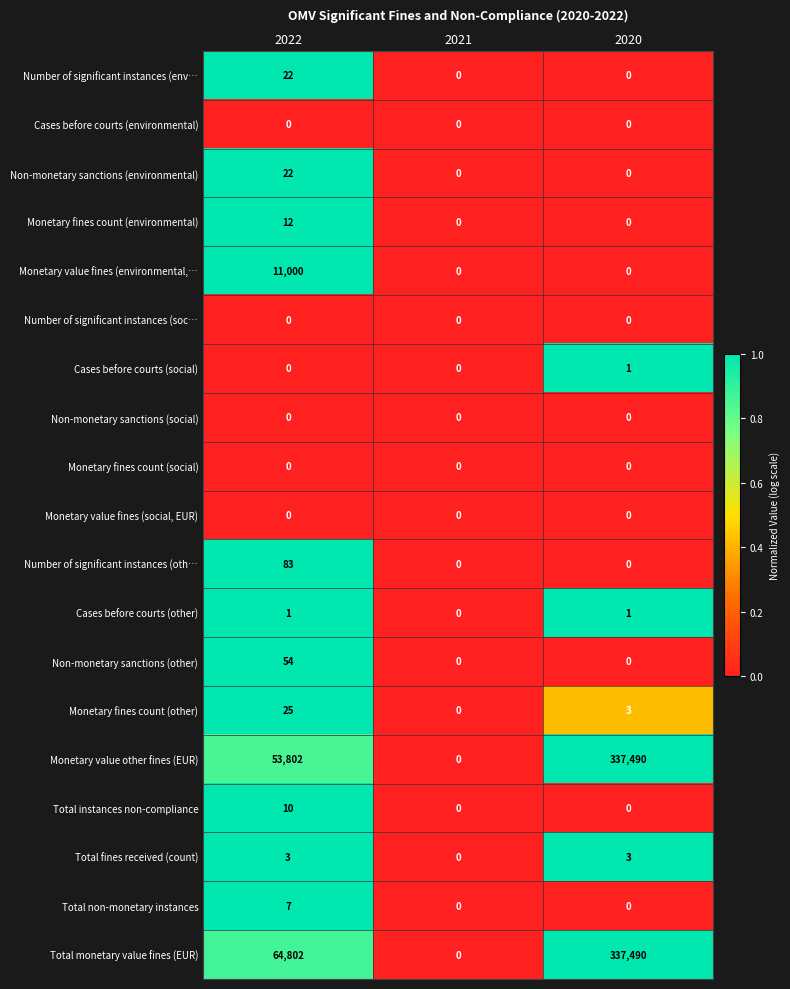

Count the Monetary value fines (environmental,… values in the range 0 to 11000.

3